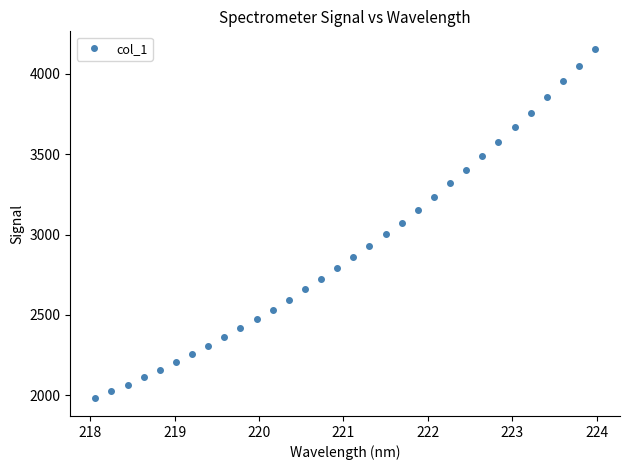

What is the average value?

2911.5